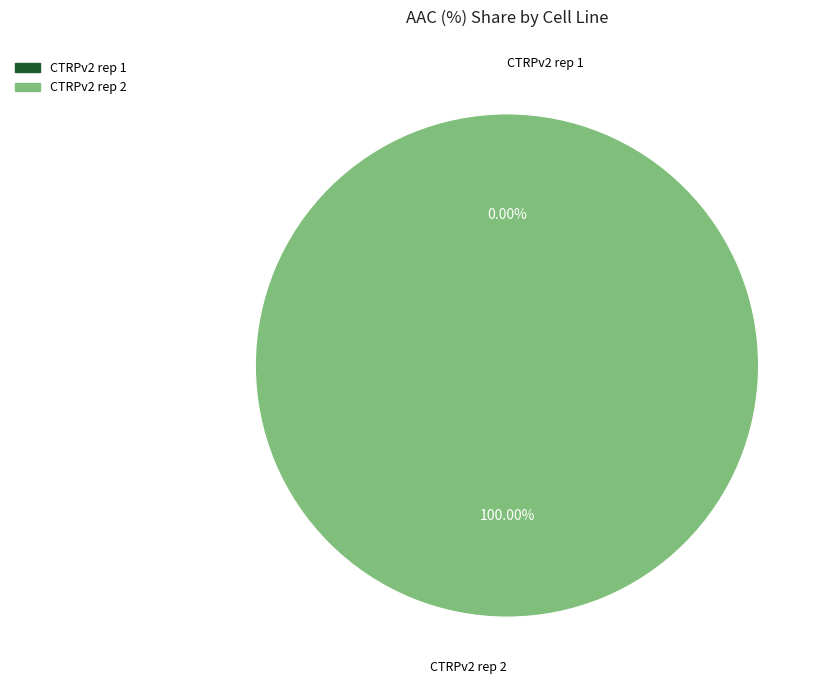

What is the total percentage of CTRPv2 rep 1 and CTRPv2 rep 2?

100.0%